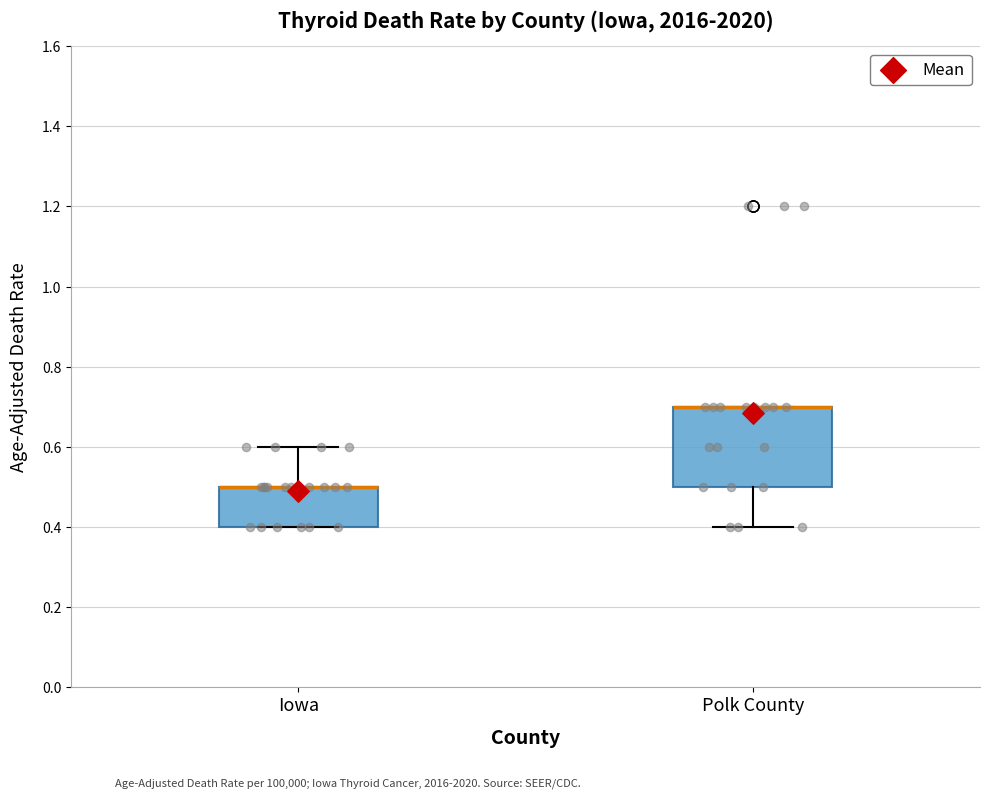

Comparing the boxes themselves (not the whiskers), which one is the tallest?

Polk County